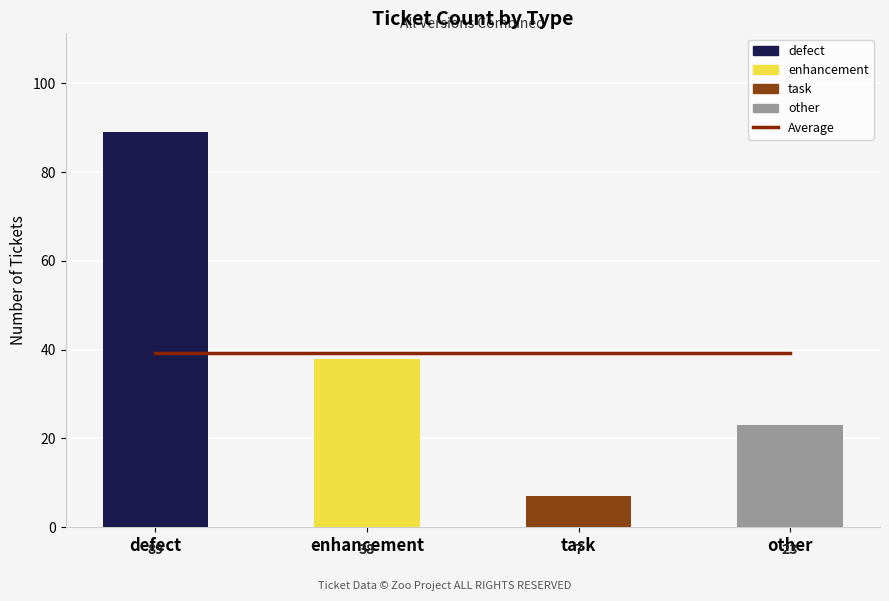

What is the sum of the values at defect and other?

112